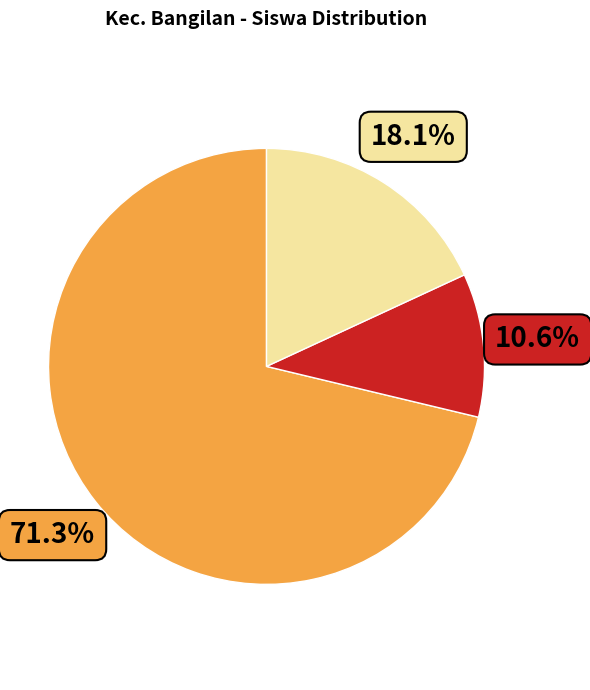

Does any single category account for the majority?

Yes